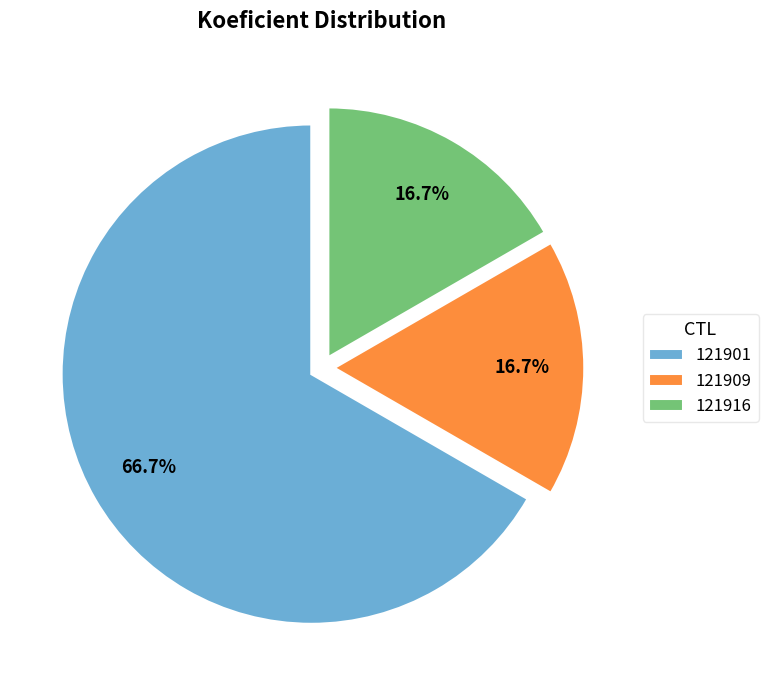

Combined, do 121901 and 121909 account for over 50%?

Yes